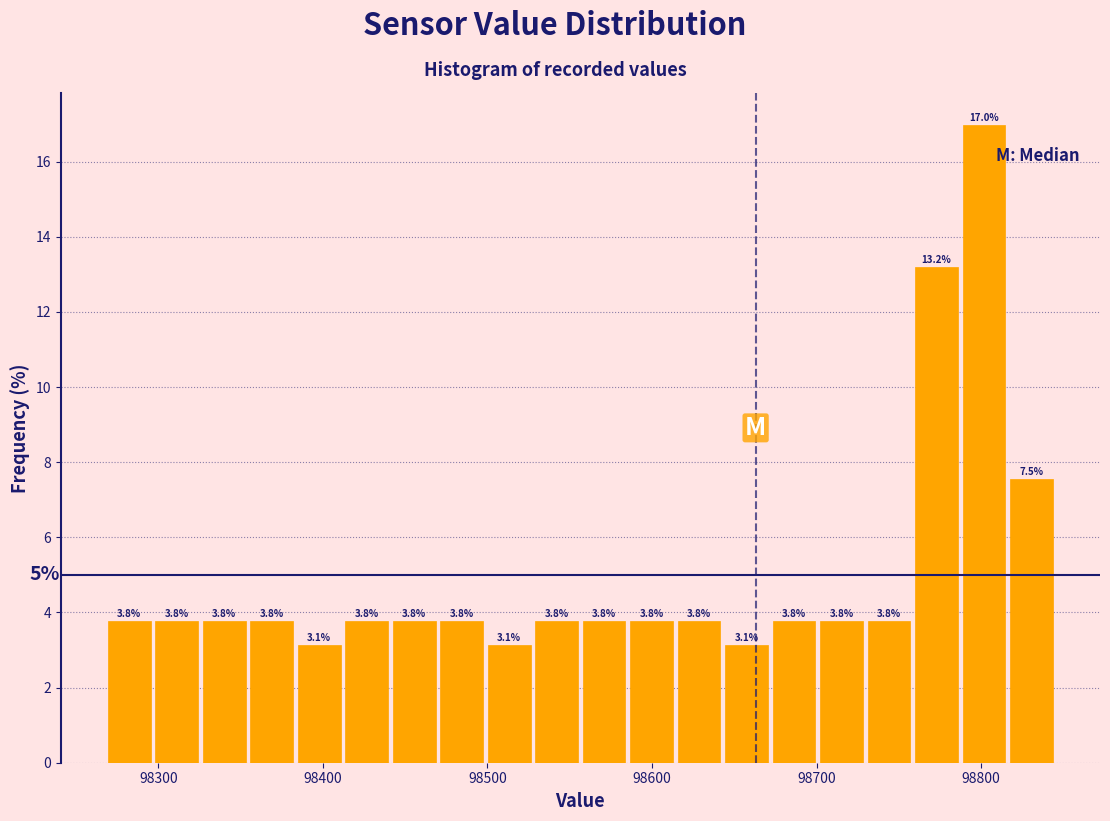

Around what value on the x-axis is the tallest bar? Give the approximate position of its centre, as read against the axis.

98800